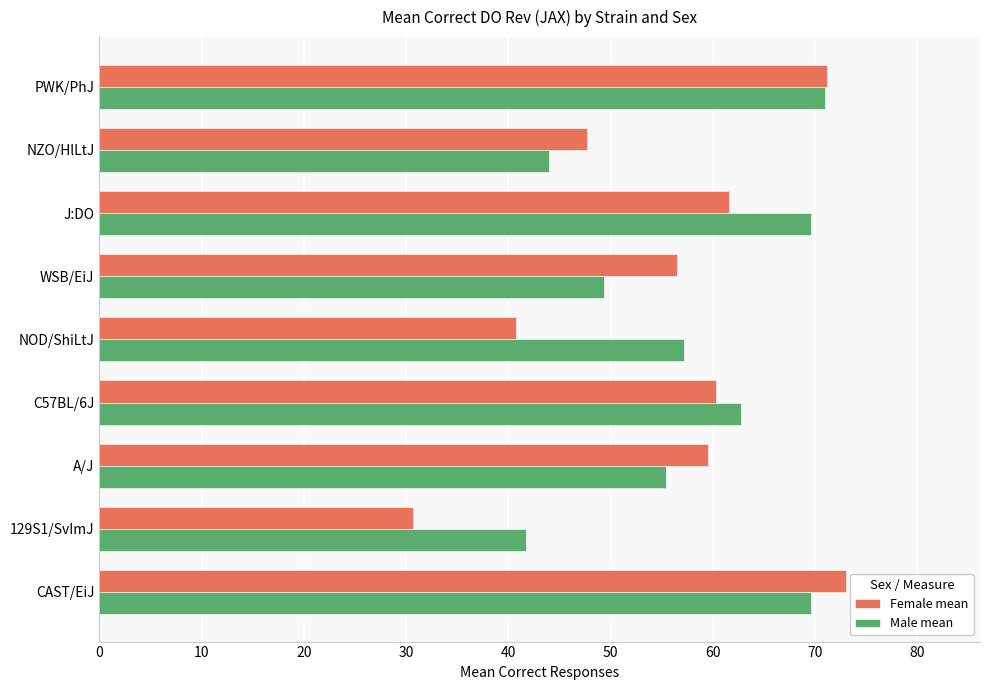

Which series has the largest range (max minus min)?

Female mean